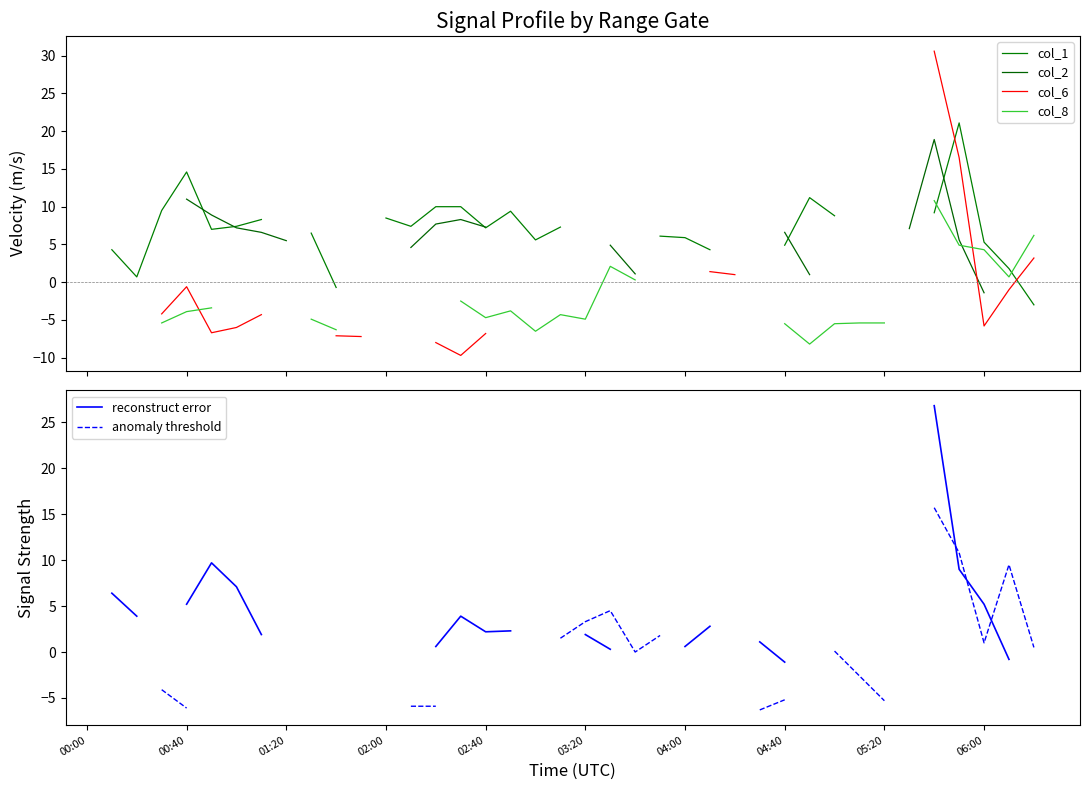

What value does the reconstruct error series have at 17?

2.3